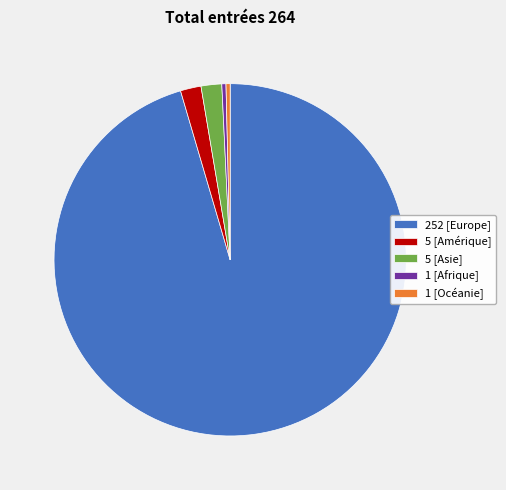

What is the majority slice?

252 [Europe]